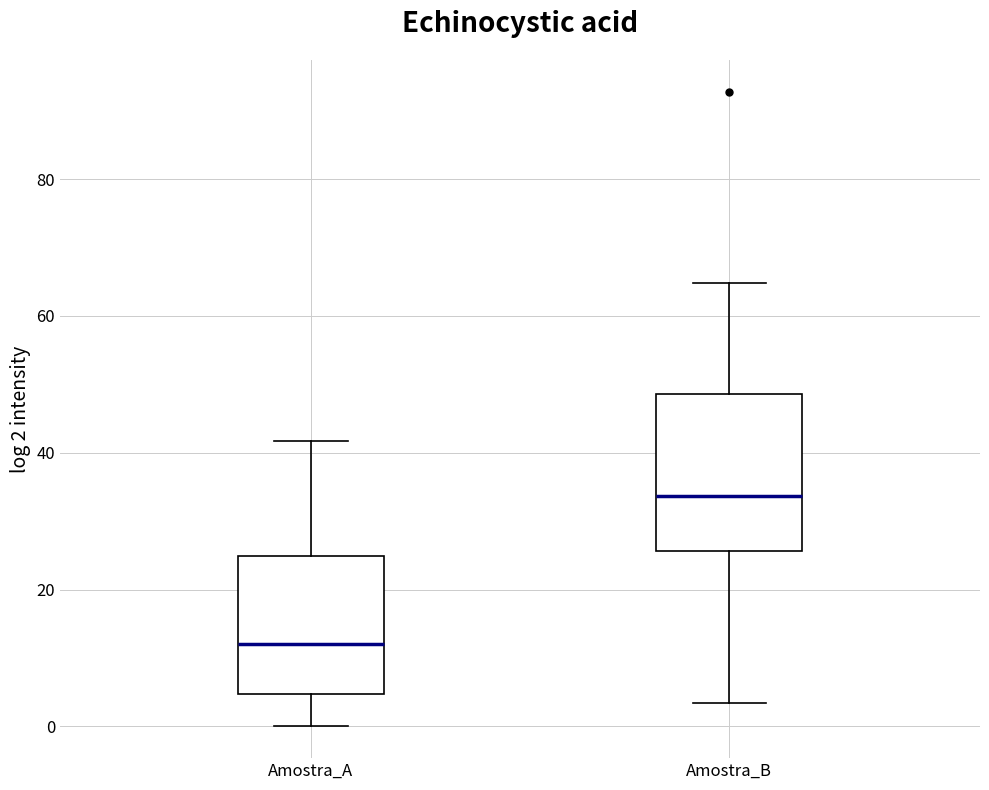

Which box has the lowest median line?

Amostra_A